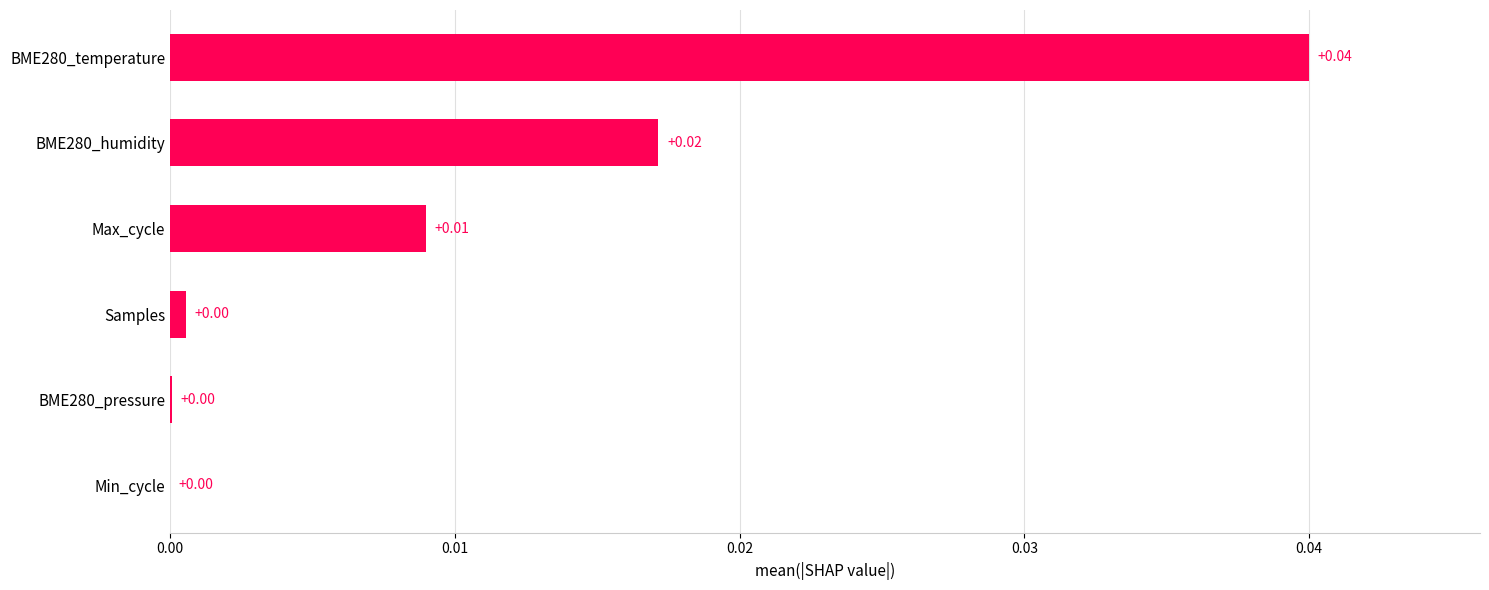

Between BME280_temperature and Max_cycle, which is larger?

BME280_temperature